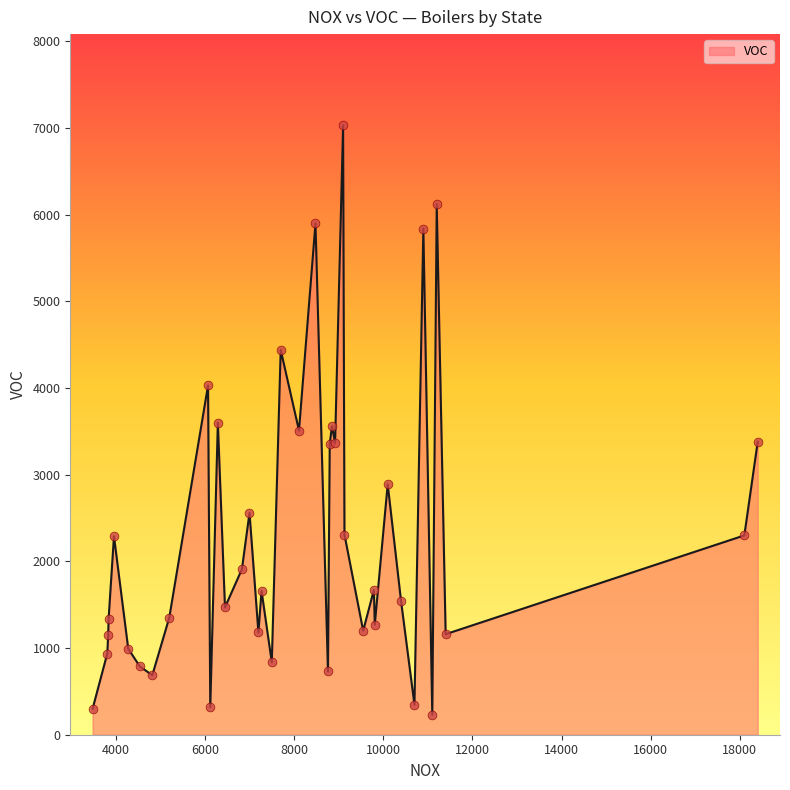

What is the greatest value displayed?

7030